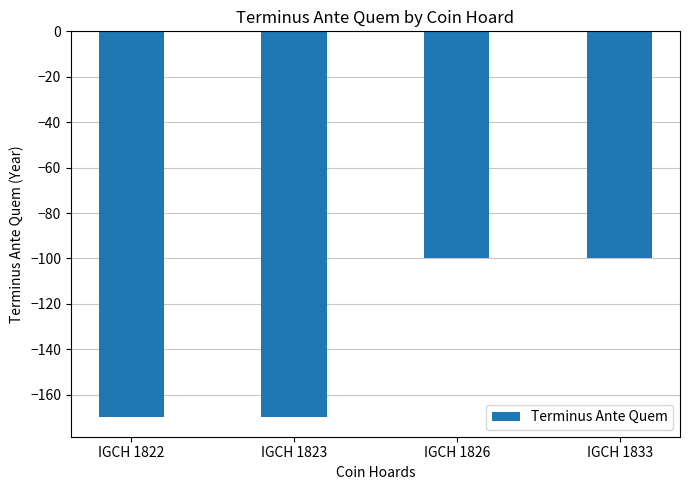

Are the bars horizontal?

No